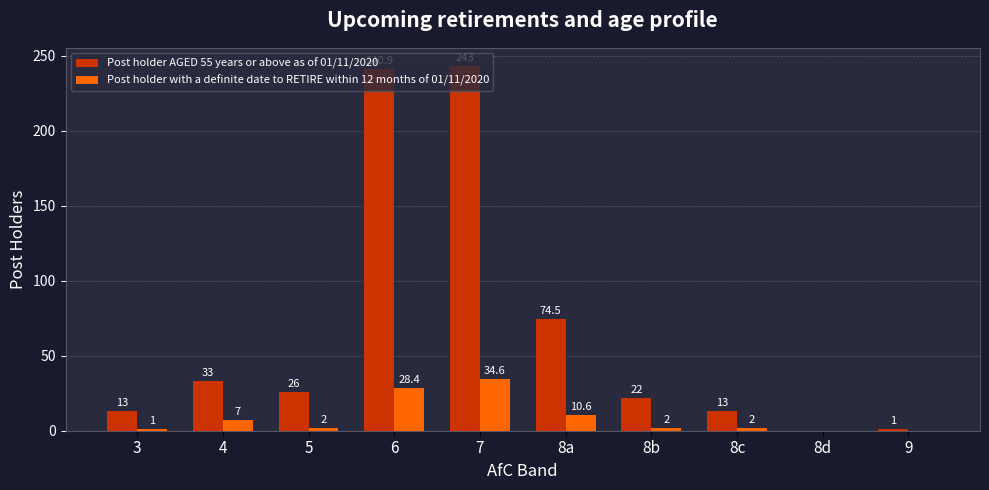

What is the sum of the Post holder with a definite date to RETIRE within 12 months of 01/11/2020 values at 3 and 8c?

3.0